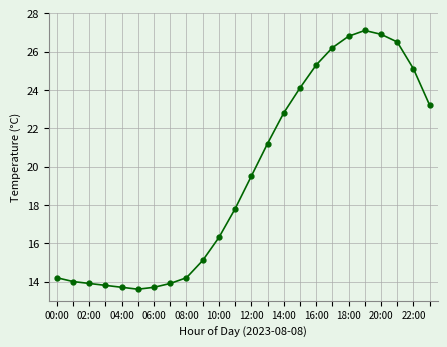

How many lines are shown in the chart?

1